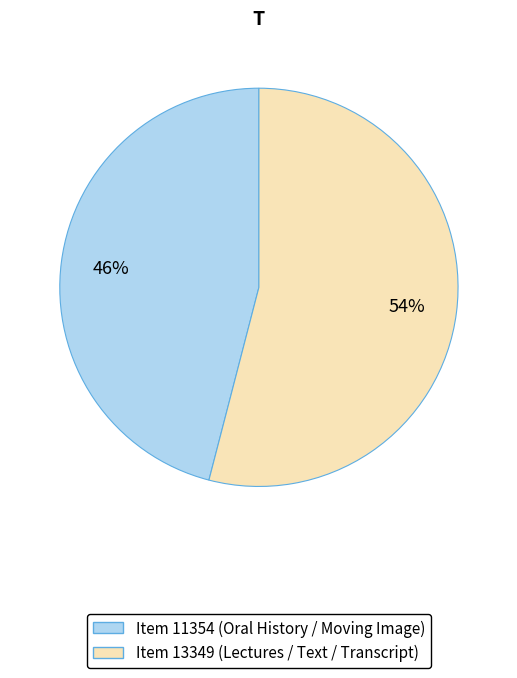

True or false: Item 11354 (Oral History / Moving Image) accounts for 40% of the total.

False